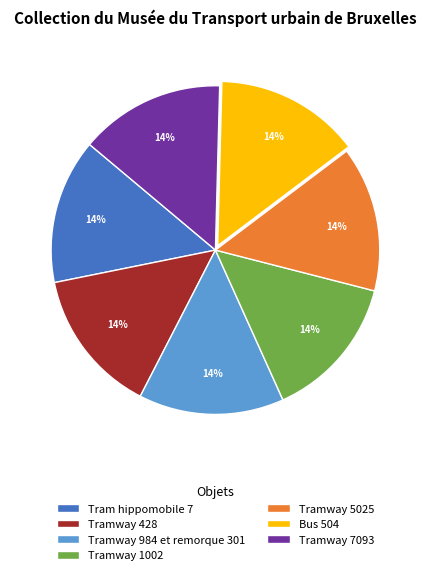

Is it true that Tramway 5025 is 29% of the pie?

False